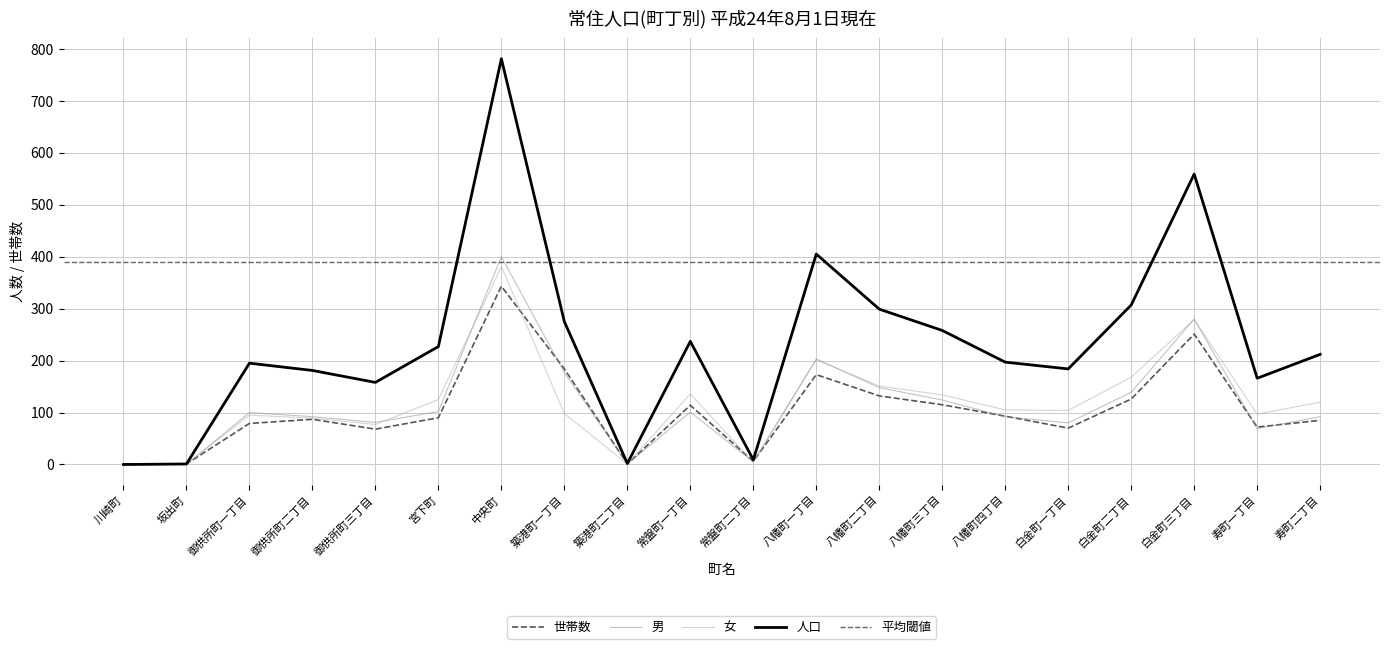

What is the sum of the 人口 values at 中央町 and 築港町一丁目?

1056